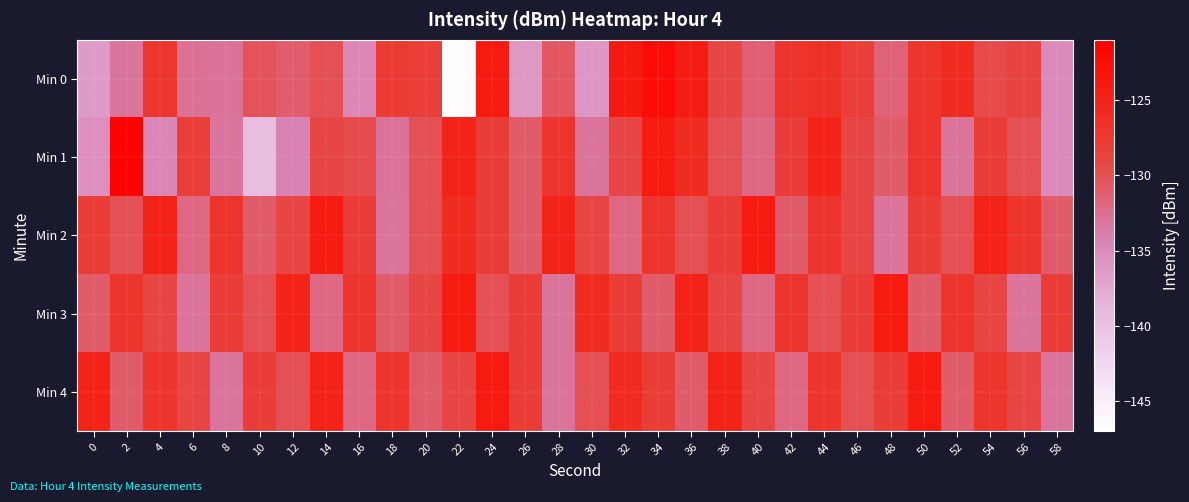

List the series in order of their peak value, lowest first.

Min 2, Min 3, Min 4, Min 0, Min 1